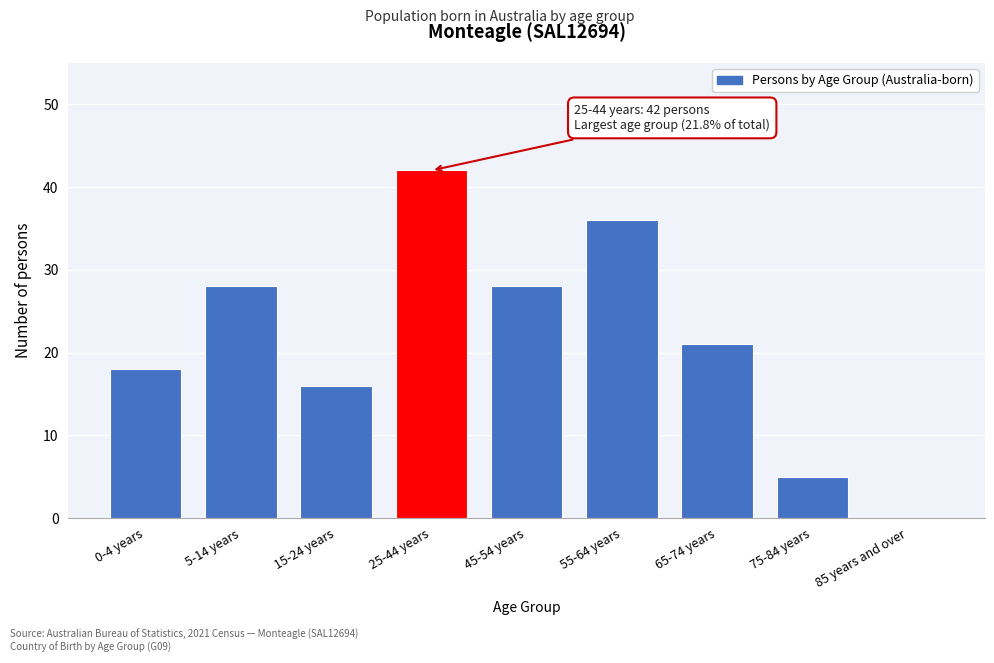

Reading left to right, transcribe all the data shown in this chart.

0-4 years=18	5-14 years=28	15-24 years=16	25-44 years=42	45-54 years=28	55-64 years=36	65-74 years=21	75-84 years=5	85 years and over=0